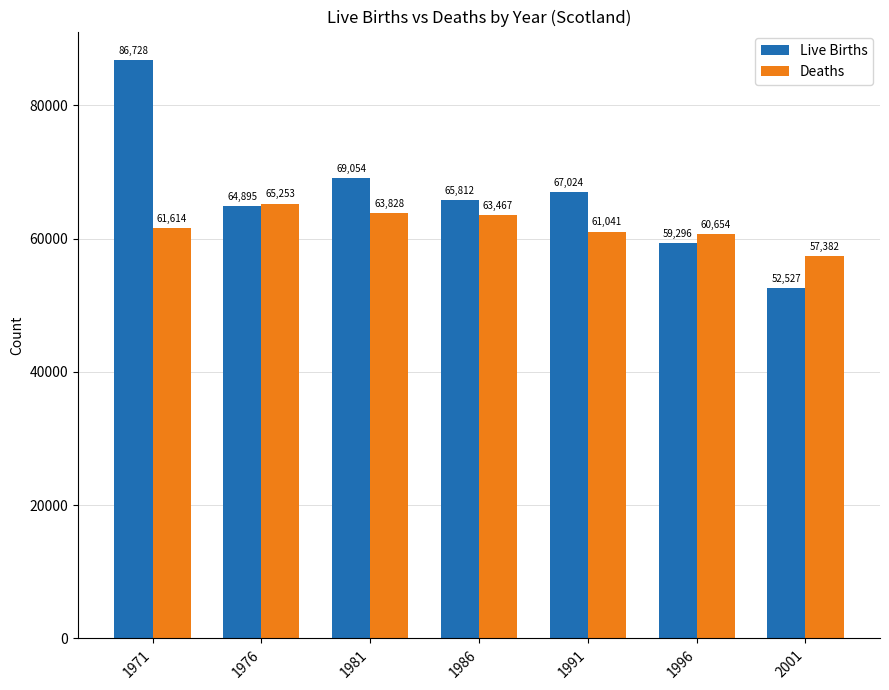

What is the greatest value displayed?

86728